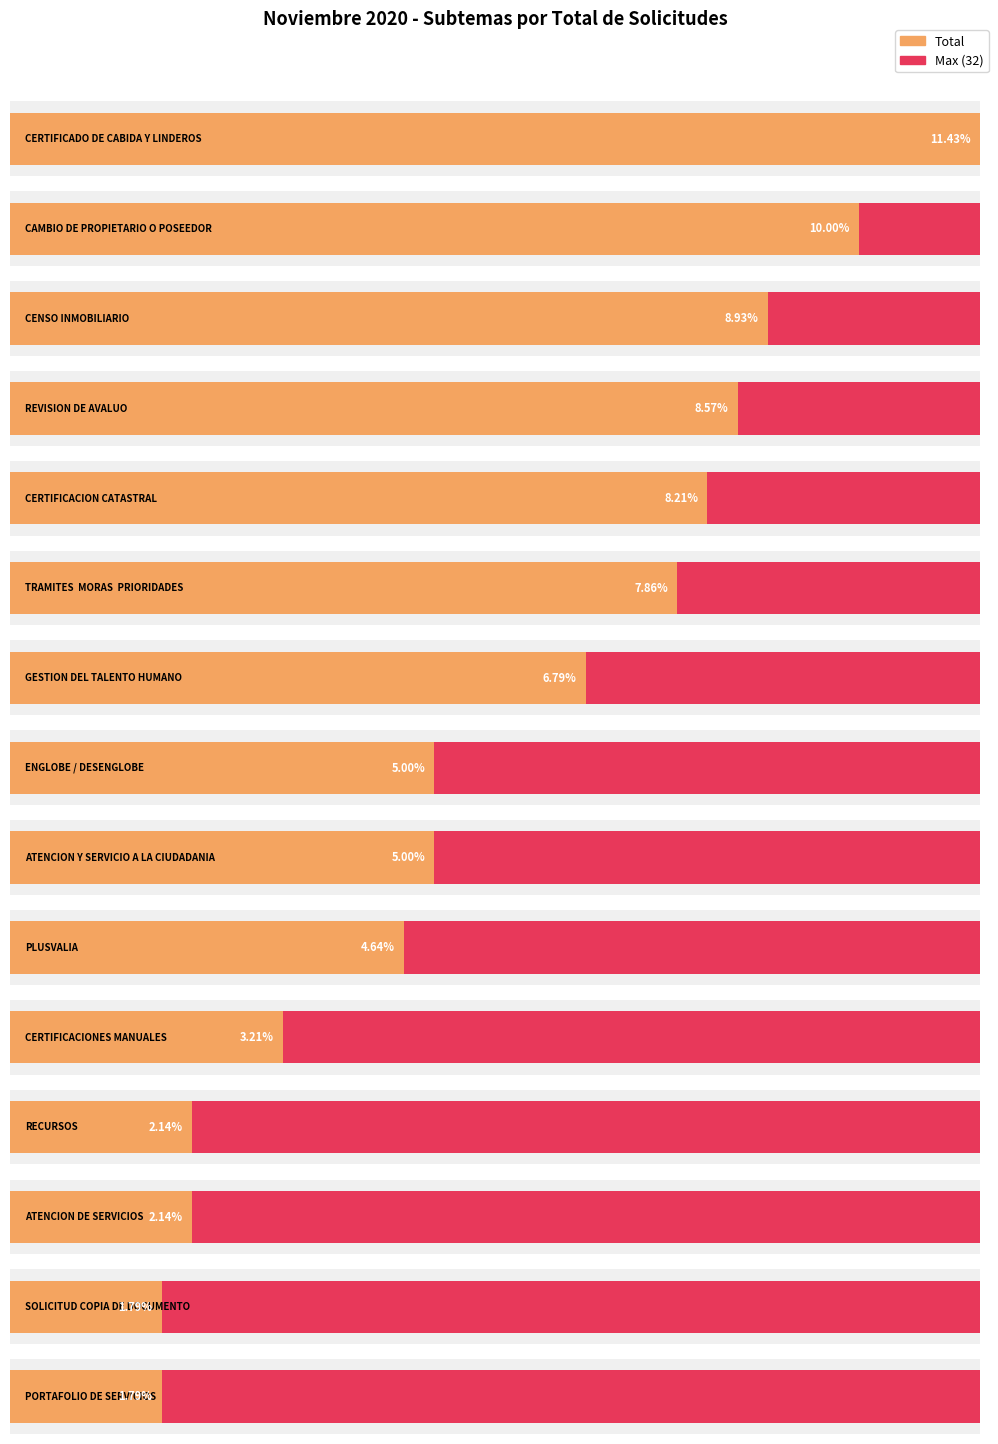

What is the minimum value shown in the chart?

5